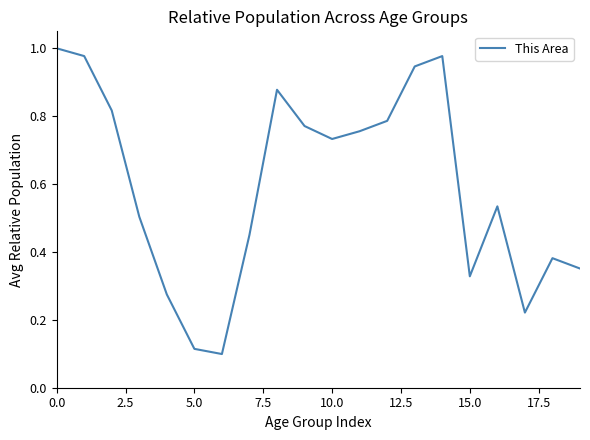

Reading left to right, transcribe all the data shown in this chart.

1.0	1.0	0.8	0.5	0.3	0.1	0.1	0.5	0.9	0.8	0.7	0.8	0.8	0.9	1.0	0.3	0.5	0.2	0.4	0.4